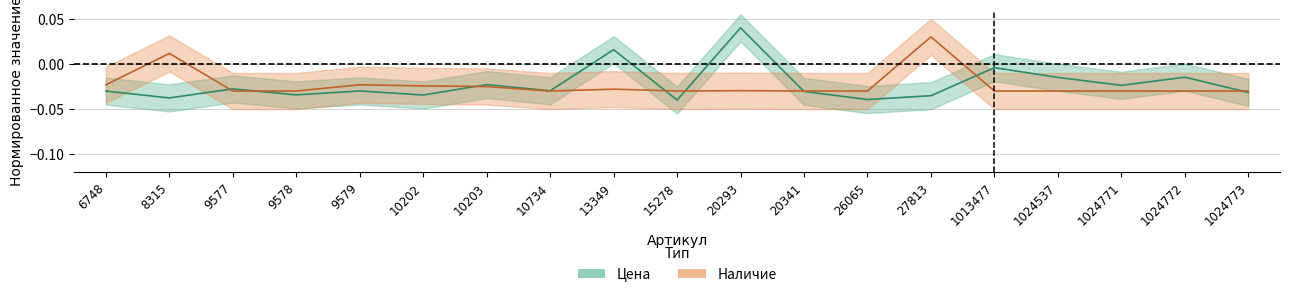

Is the value of Наличие at 10202 greater than the value of Цена at 10203?

No